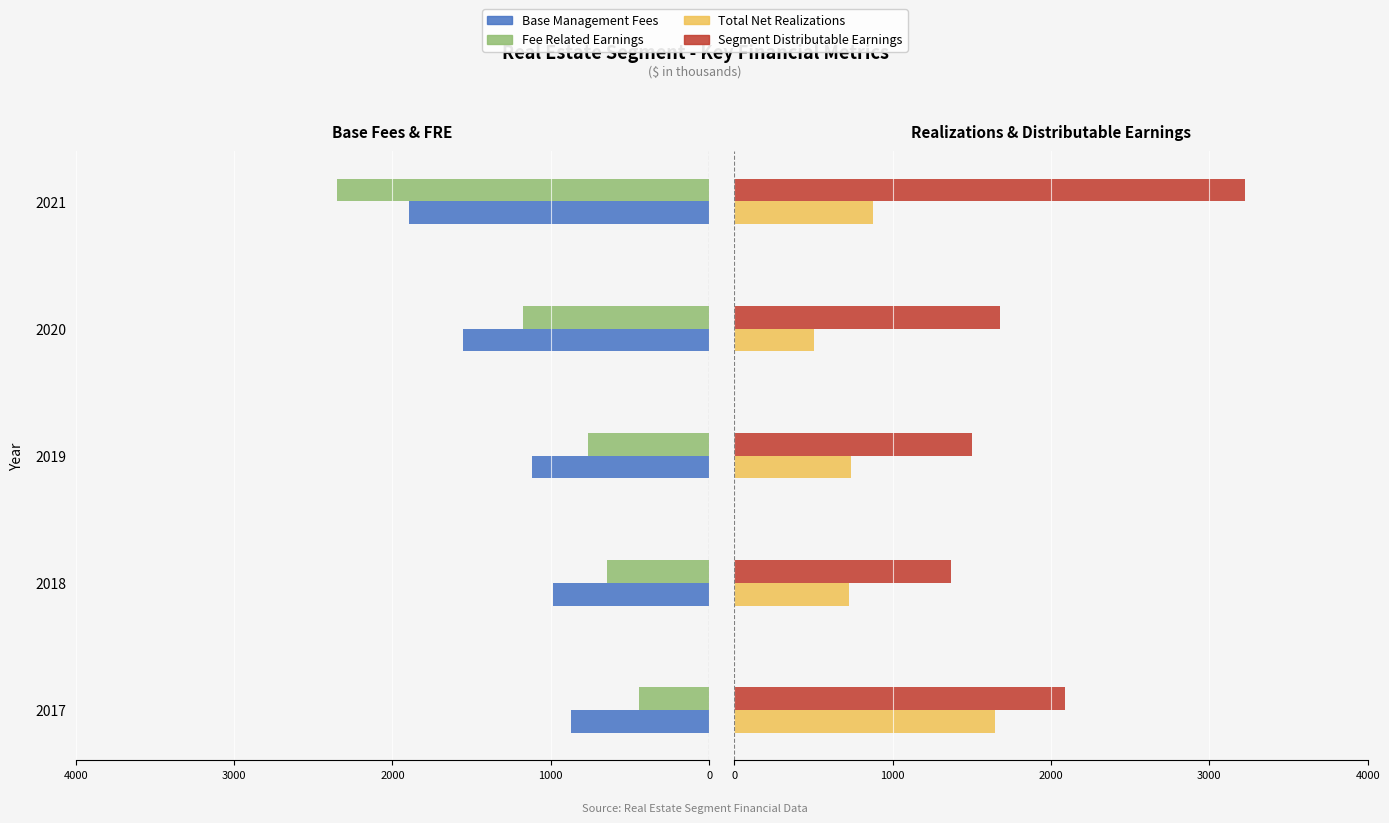

Reading left to right, what are all the values shown in this chart?

Base Management Fees: -872.2	-985.4	-1116.2	-1553.5	-1895.4
Fee Related Earnings: -445.2	-645.3	-763.8	-1175.6	-2351.5
Total Net Realizations: 1645.8	723.2	738.0	499.8	873.3
Segment Distributable Earnings: 2090.9	1368.5	1501.8	1675.4	3224.7